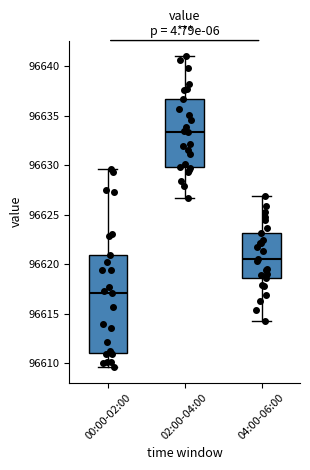

Which box's median line is the highest?

02:00-04:00